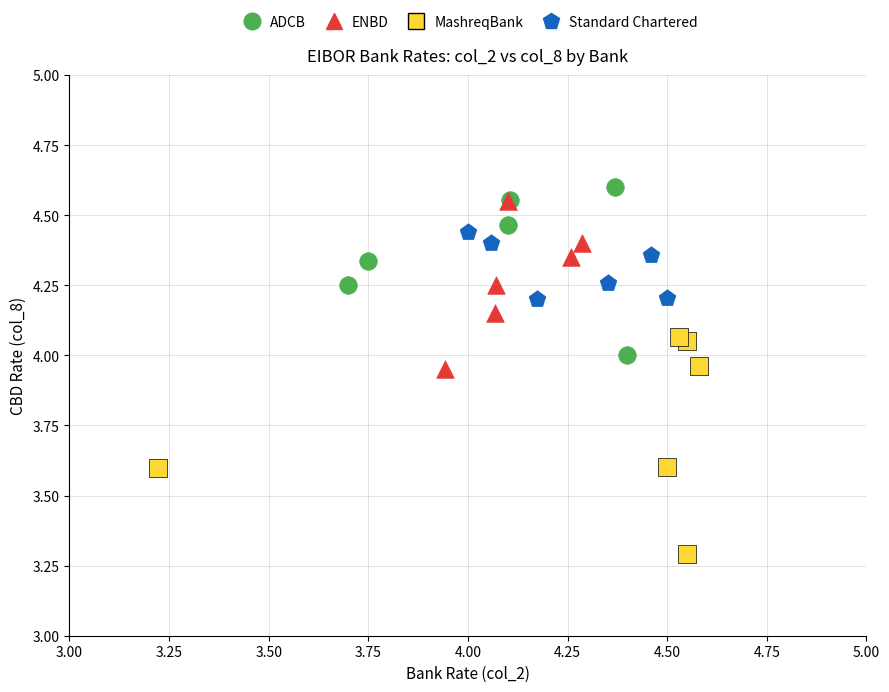

Which series reaches the maximum Y coordinate?

ADCB